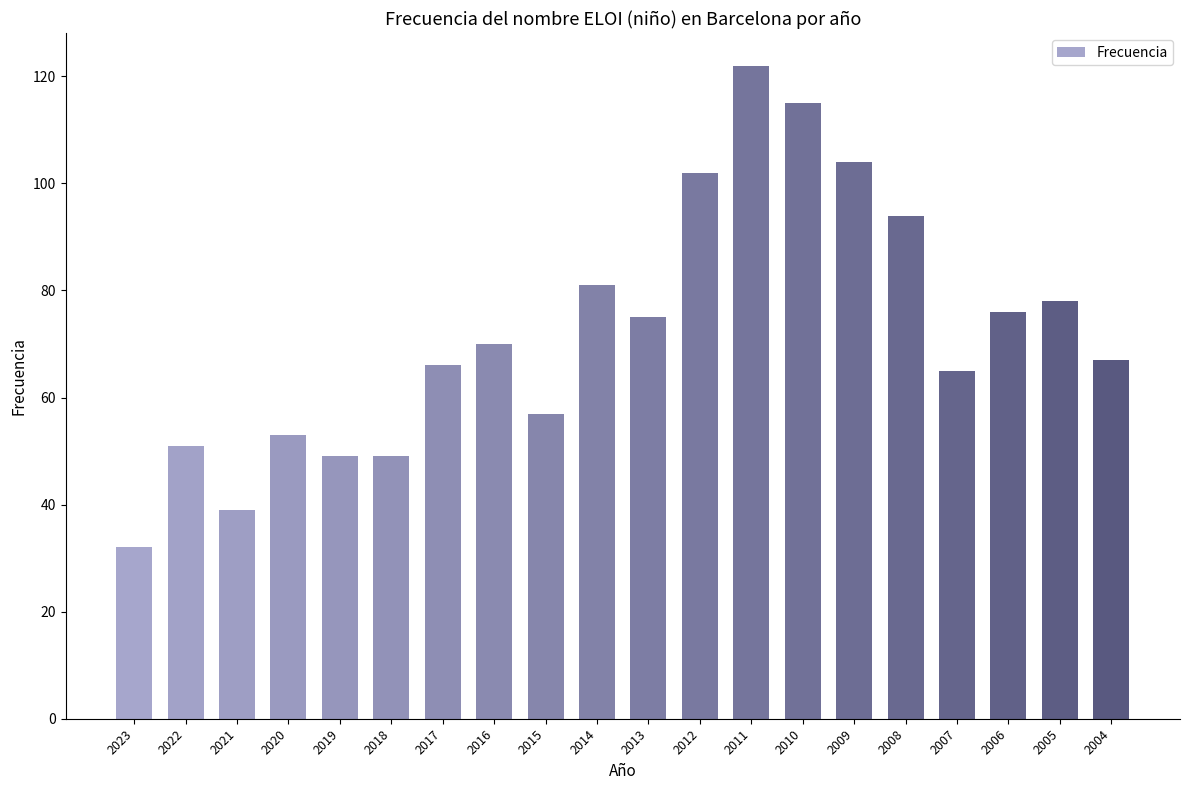

How many series are shown in this chart?

1